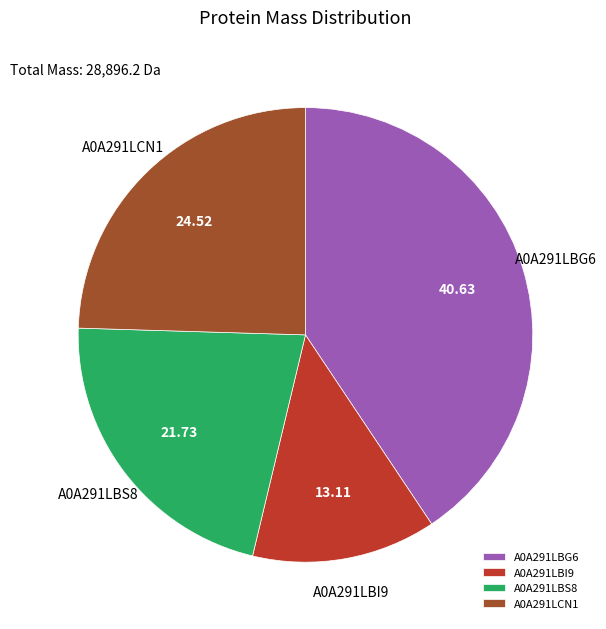

Is the sum of A0A291LCN1 and A0A291LBI9 greater than half?

No